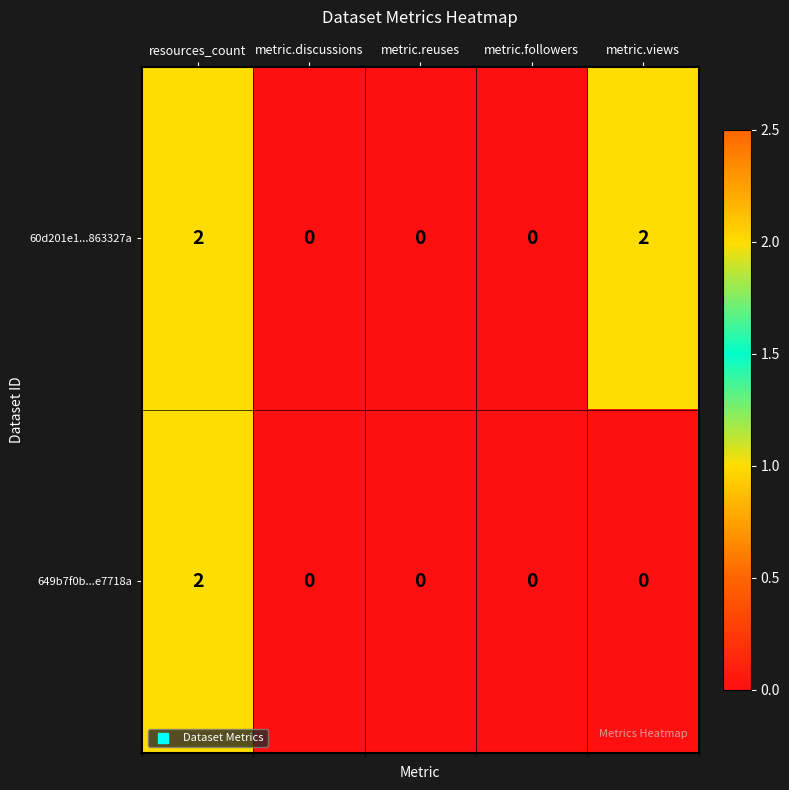

True or false: 60d201e1...863327a has a value of 1 at metric.views.

False